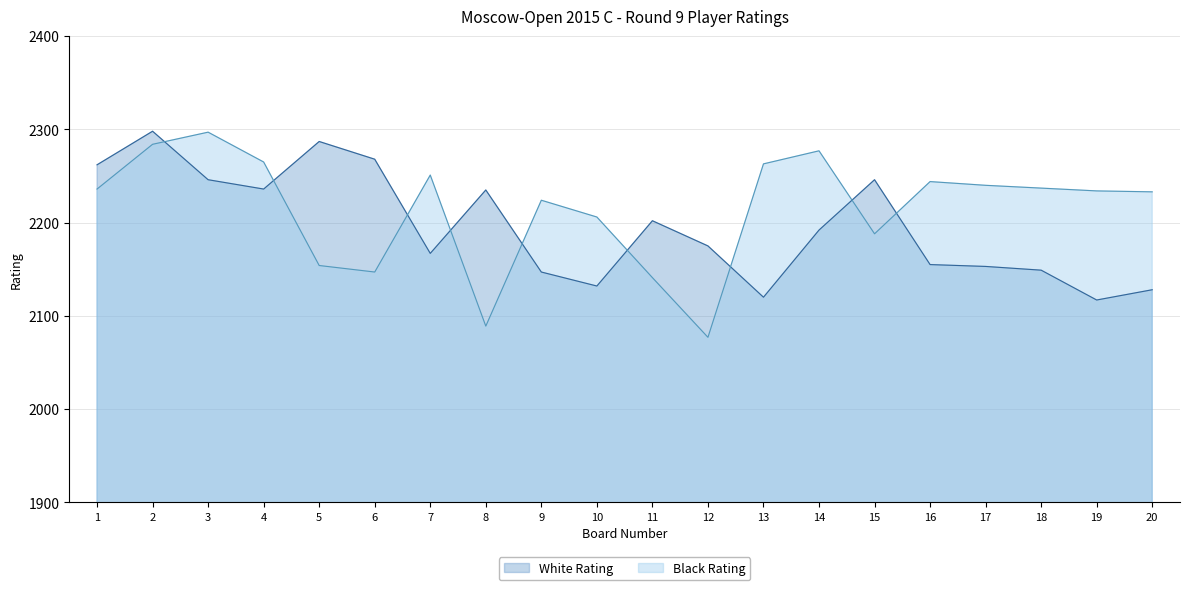

The value of White Rating at 5 is 2287. True or false?

True